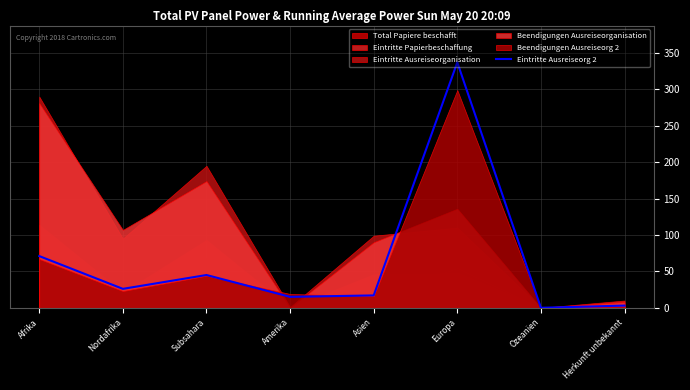

Reading left to right, what are all the values shown in this chart?

Afrika=71	Nordafrika=26	Subsahara=45	Amerika=15	Asien=17	Europa=337	Ozeanien=0	Herkunft unbekannt=3